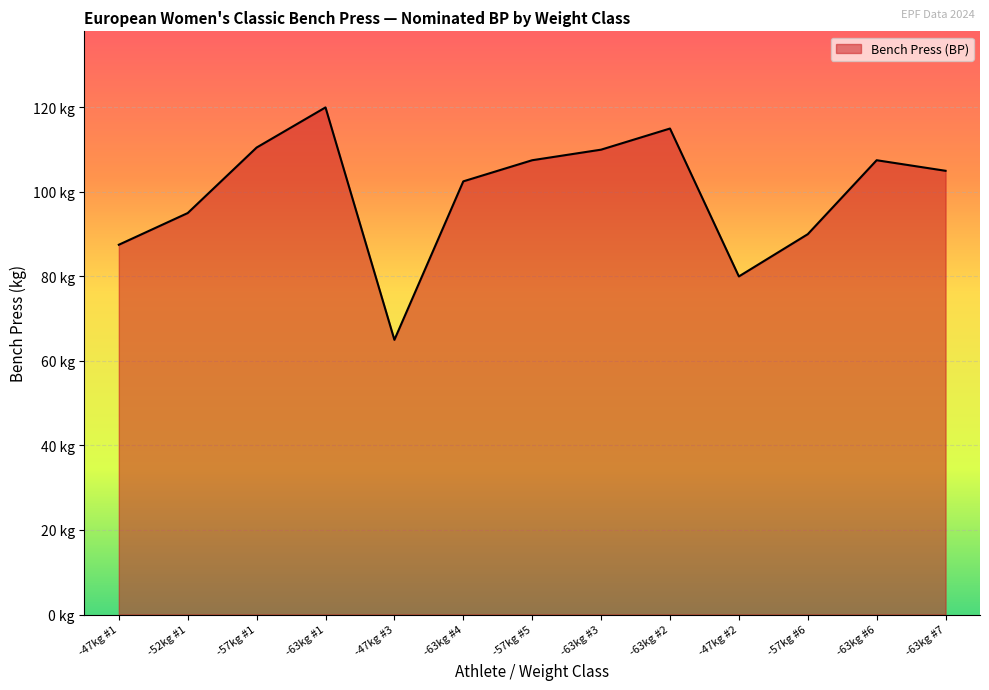

At which category does the data reach its first local peak?

-63kg #1